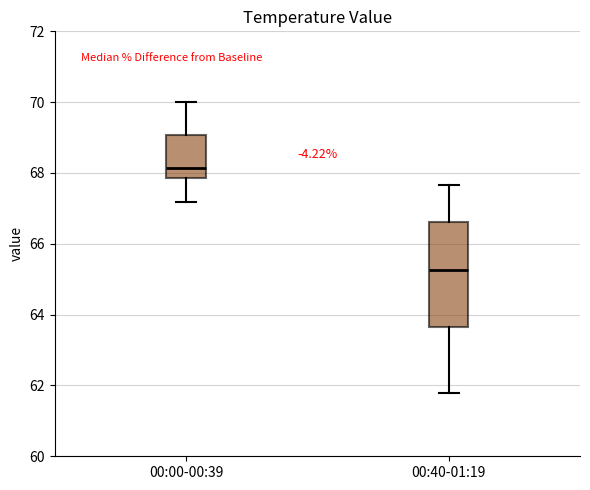

Reading left to right, read every box against the y-axis: the position of its median line, the range the box covers, and the ends of its whiskers. The values are not printed on the chart, so give them approximately, as read against the axis.

00:00-00:39: median 68.2, box 67.8 to 69.0, whiskers 67.2 to 70.0
00:40-01:19: median 65.2, box 63.6 to 66.6, whiskers 61.8 to 67.6